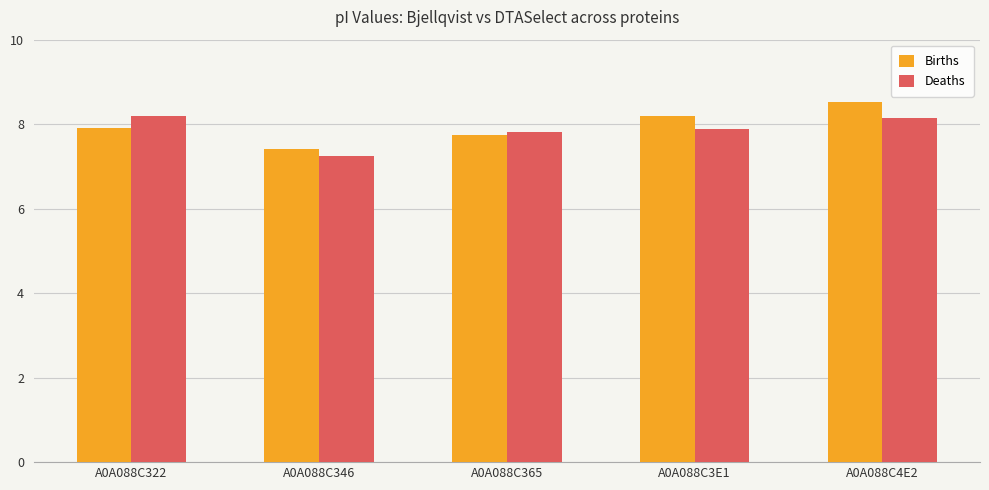

Are the bars horizontal?

No